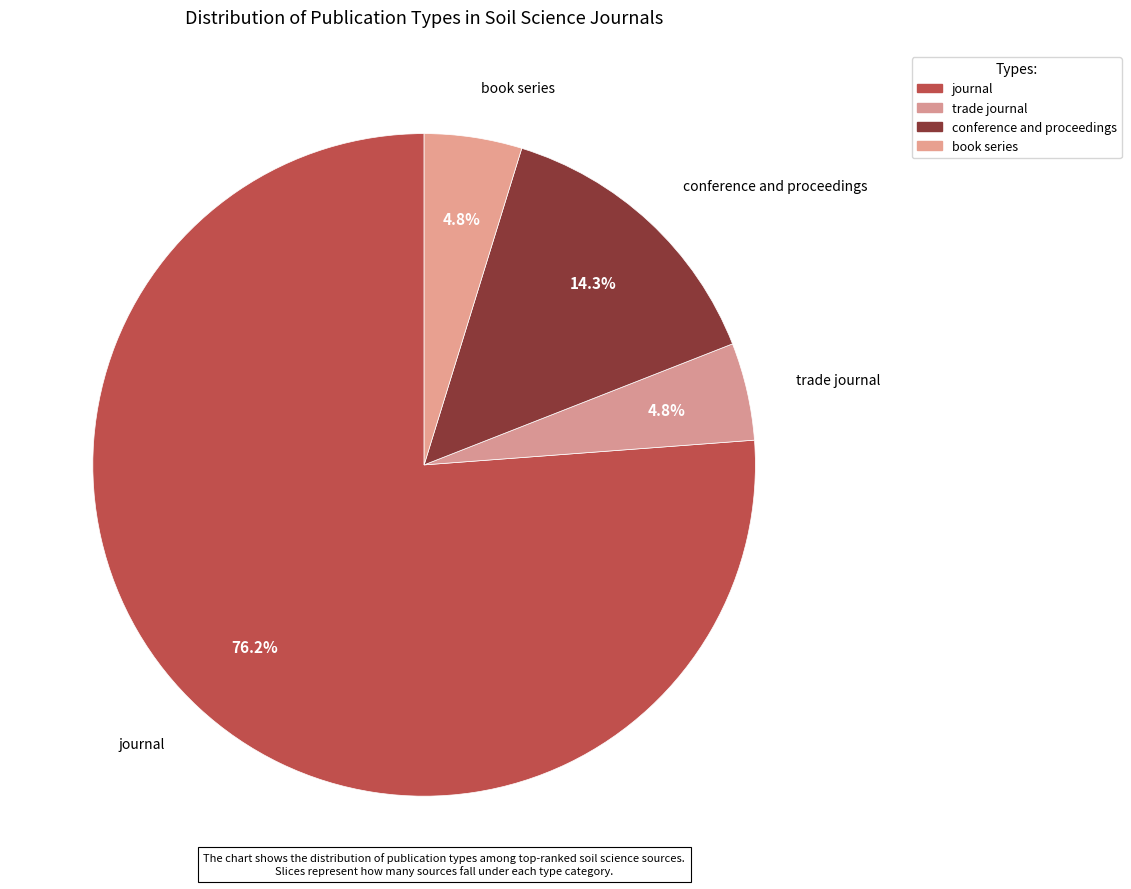

Combined, what portion of the pie is trade journal and journal?

81.0%